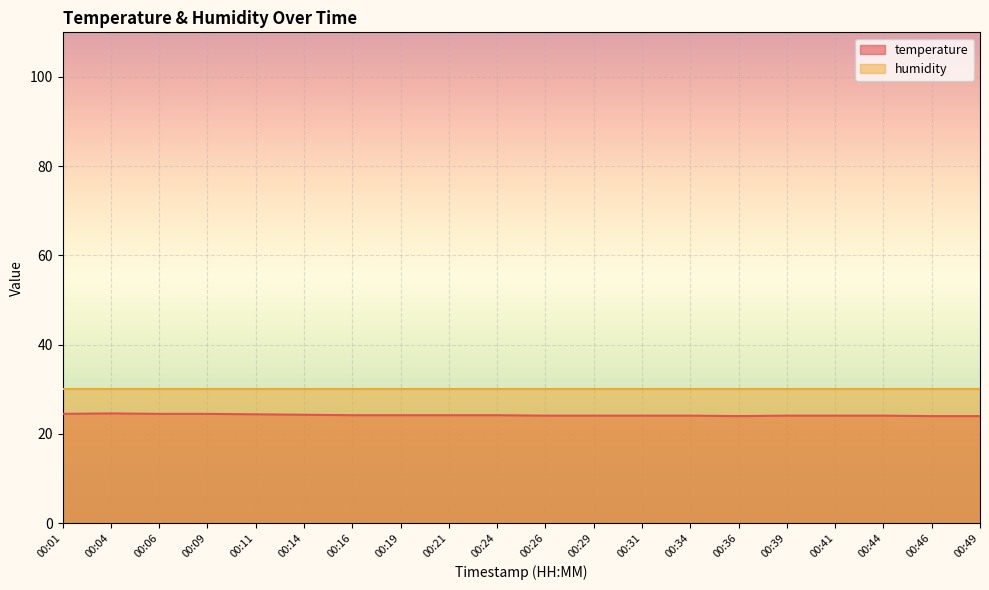

True or false: the data has more than 2 interior local peaks.

False